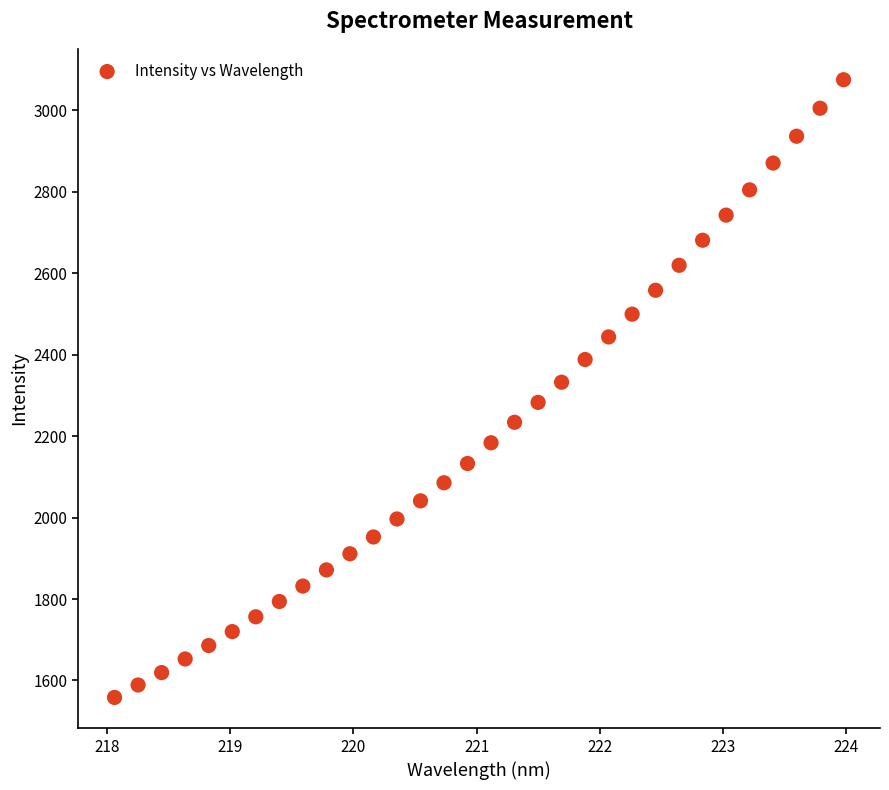

What is the range of X values (max minus min)?

5.9